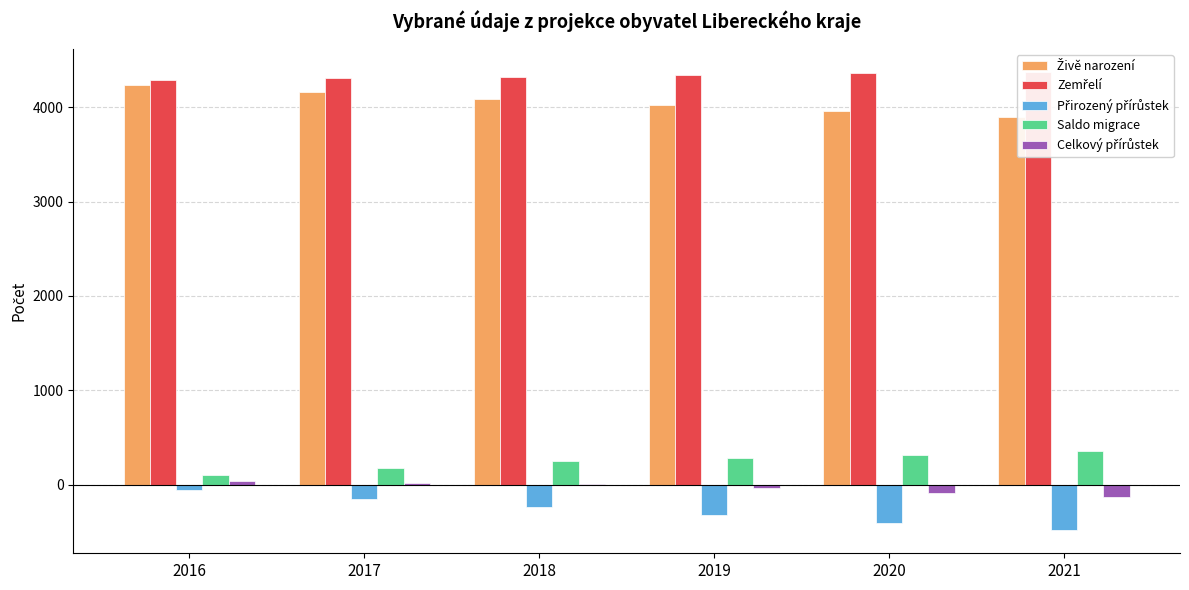

Reading left to right, what are all the values shown in this chart?

Živě narození: 2016=4232	2017=4157	2018=4087	2019=4021	2020=3955	2021=3892
Zemřelí: 2016=4293	2017=4309	2018=4325	2019=4340	2020=4358	2021=4376
Přirozený přírůstek: 2016=-61	2017=-152	2018=-238	2019=-319	2020=-403	2021=-484
Saldo migrace: 2016=99	2017=172	2018=246	2019=281	2020=318	2021=354
Celkový přírůstek: 2016=38	2017=20	2018=8	2019=-38	2020=-85	2021=-130